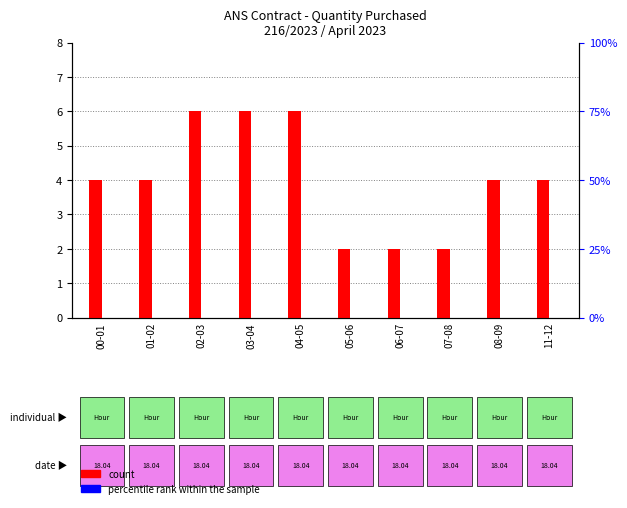

Is it true that count equals 7 at 08-09?

False